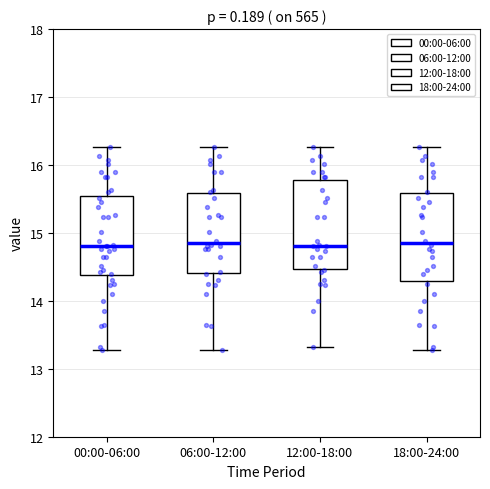

Reading left to right, transcribe this box plot: for each box, give where its median line is, the range the box spans, and where its two whiskers end, as read against the y-axis. The values are not printed on the chart, so give them approximately, as read against the axis.

00:00-06:00: median 14.8, box 14.4 to 15.5, whiskers 13.3 to 16.3
06:00-12:00: median 14.9, box 14.4 to 15.6, whiskers 13.3 to 16.3
12:00-18:00: median 14.8, box 14.5 to 15.8, whiskers 13.3 to 16.3
18:00-24:00: median 14.9, box 14.3 to 15.6, whiskers 13.3 to 16.3